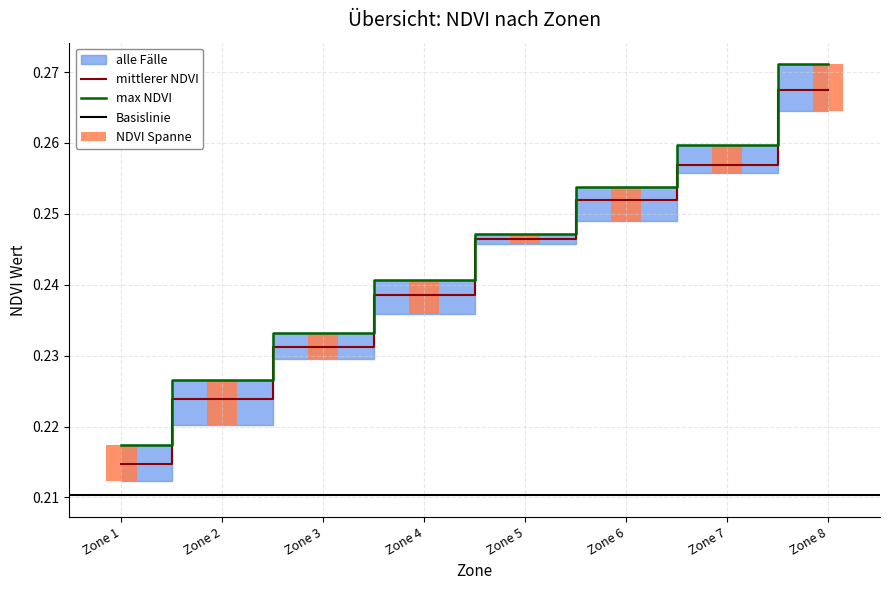

What is the difference between the maximum and minimum values in the mean_NDVI series?

0.1